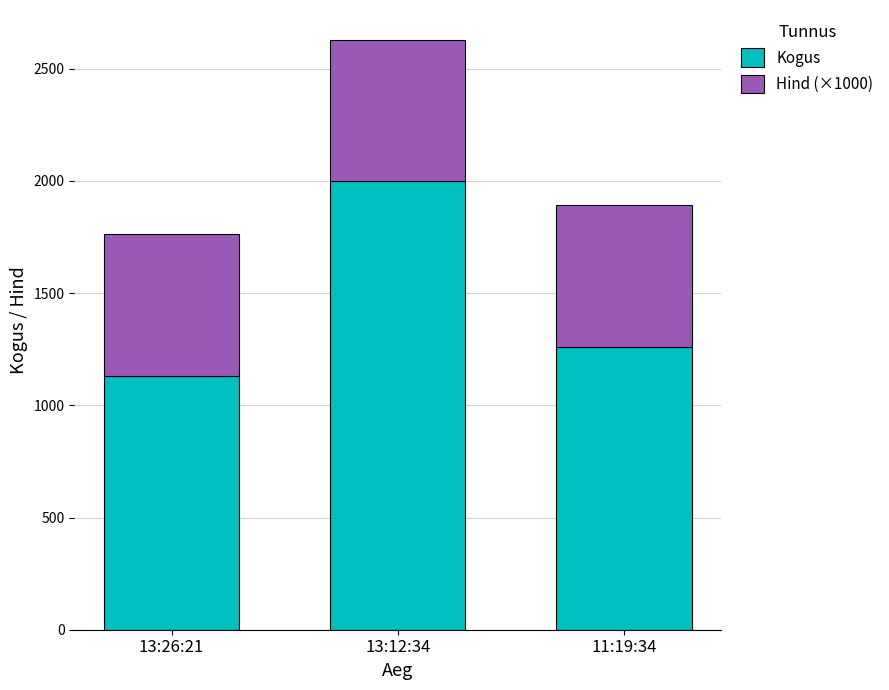

Is it true that Kogus equals 2000 at 13:12:34?

True